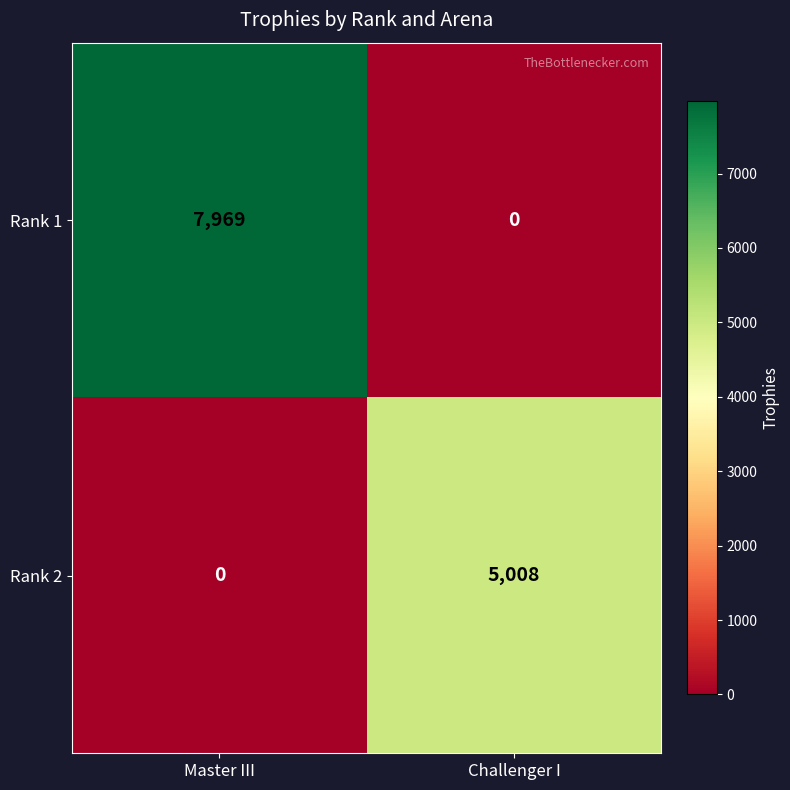

What is the total value across all series at Master III?

7969